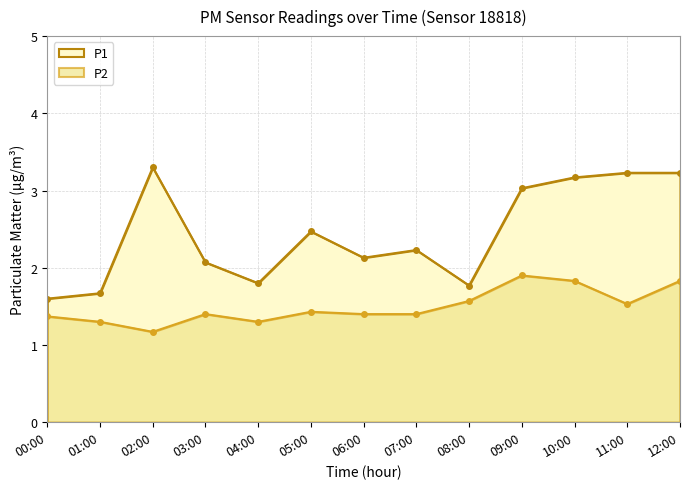

List the series in order of their peak value, highest first.

P1, P2